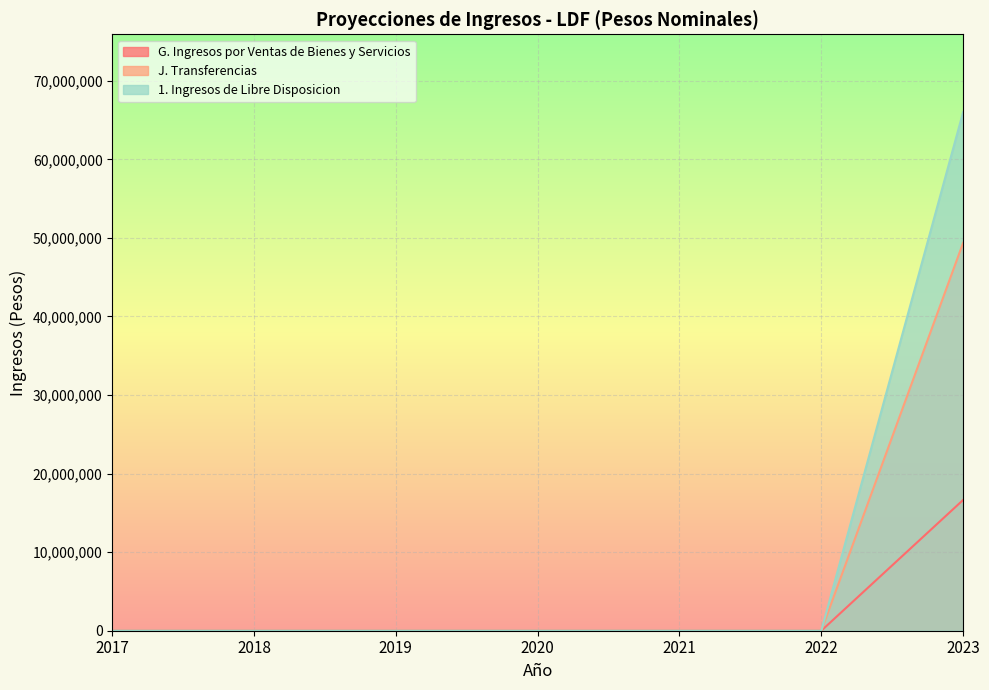

How many lines are shown in the chart?

3